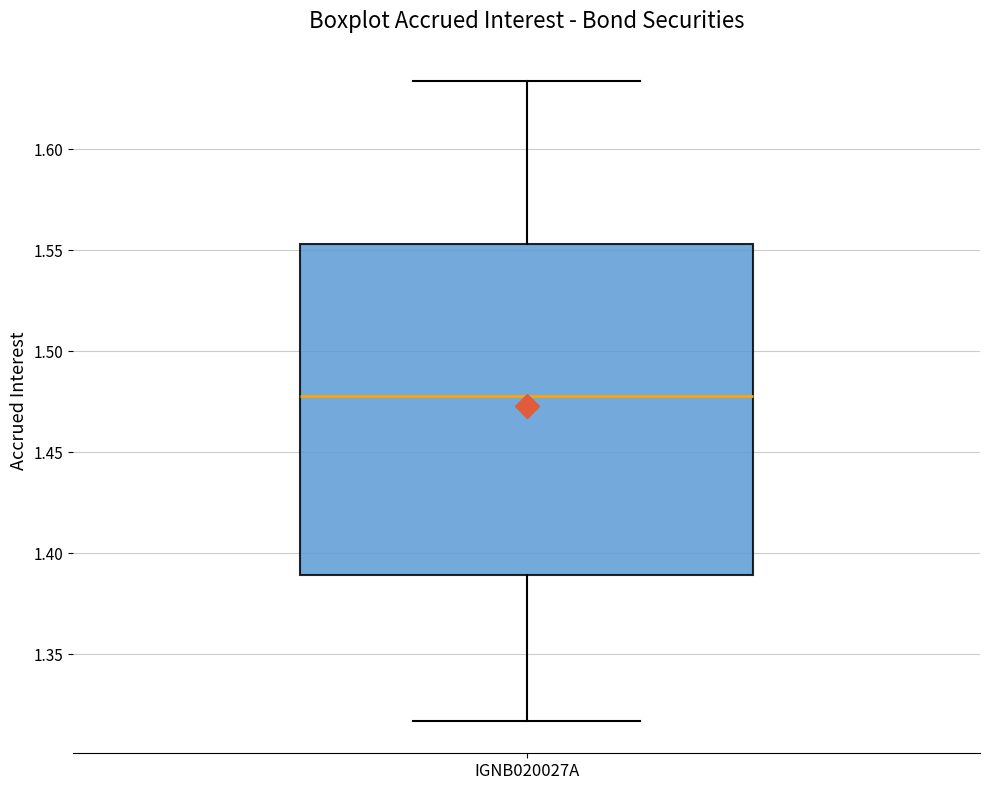

Where does the median line of the box for IGNB020027A sit on the y-axis? The values are not printed on the chart, so give them approximately, as read against the axis.

1.480